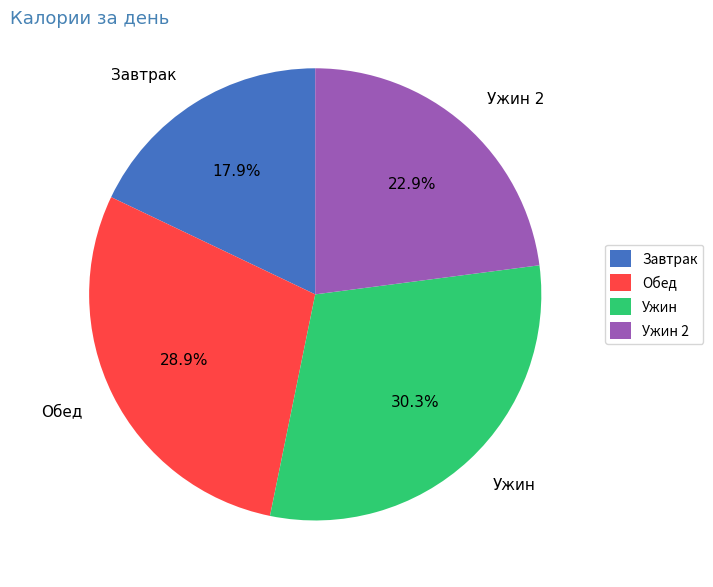

Combined, what portion of the pie is Ужин and Ужин 2?

53.2%